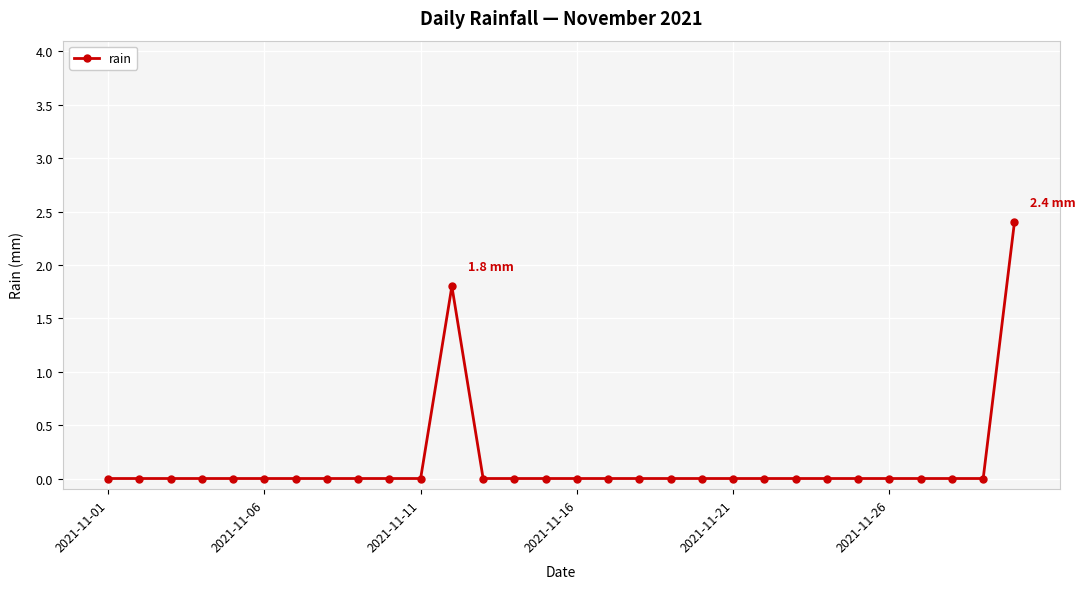

Count the number of data series in this chart.

1